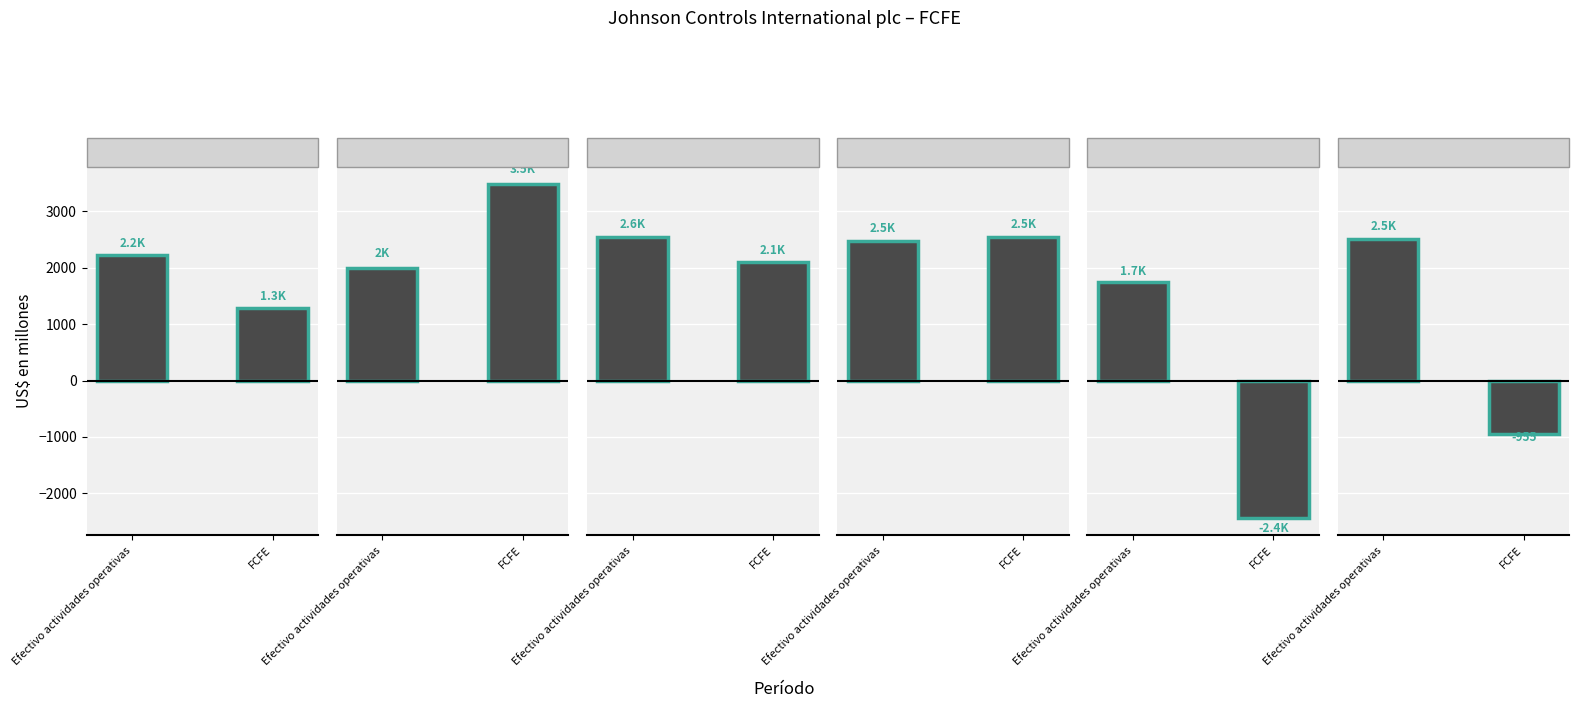

How many values in the FCFE series are below 2095?

3